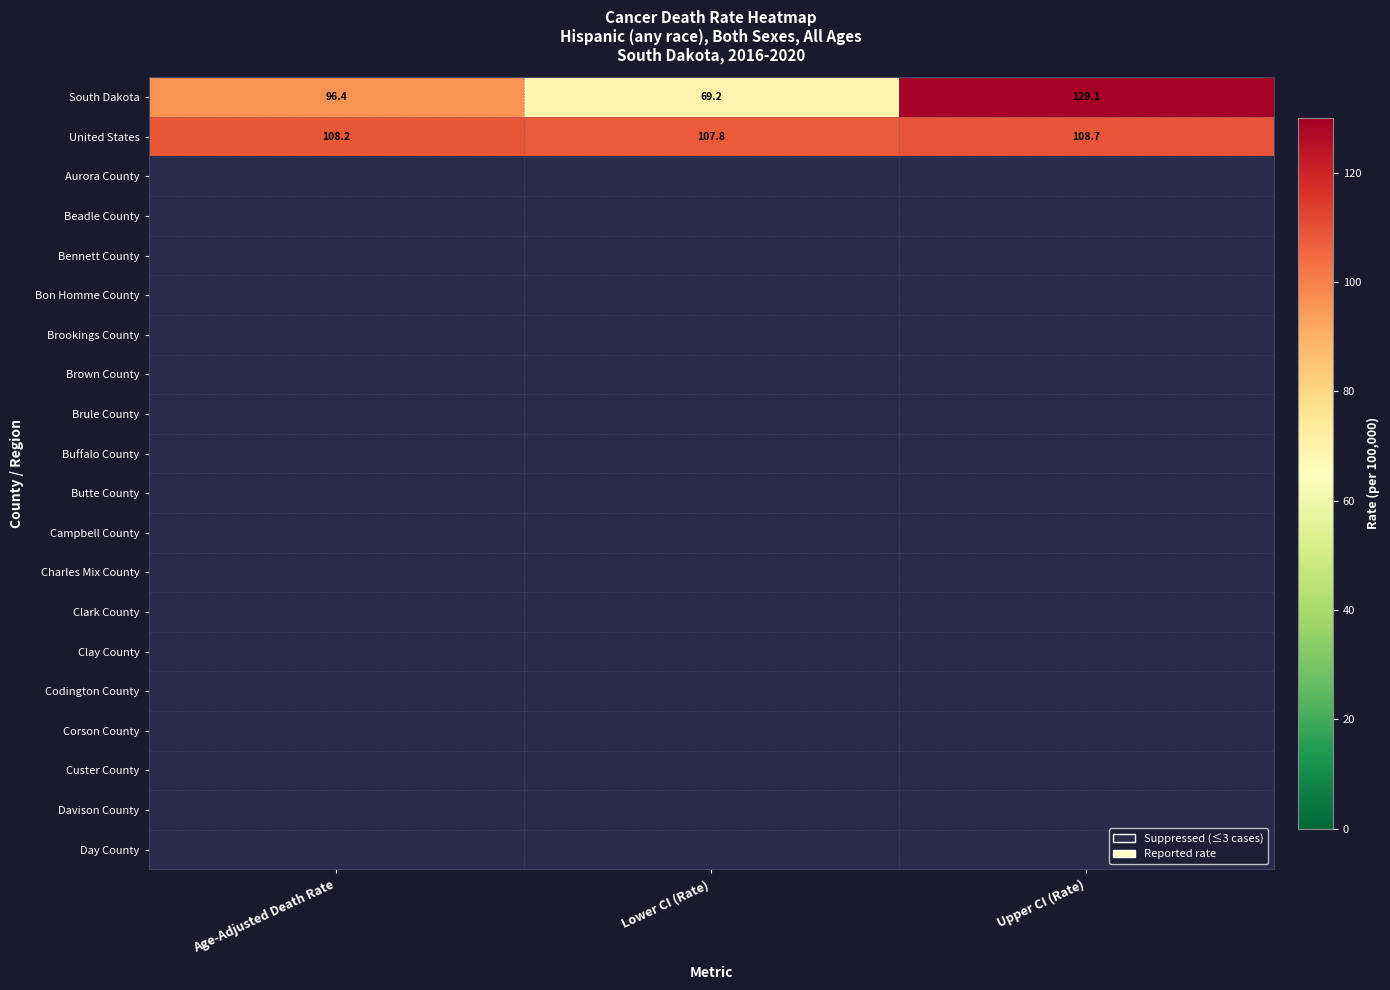

What is the sum of the South Dakota values at Age-Adjusted Death Rate and Lower CI (Rate)?

165.6